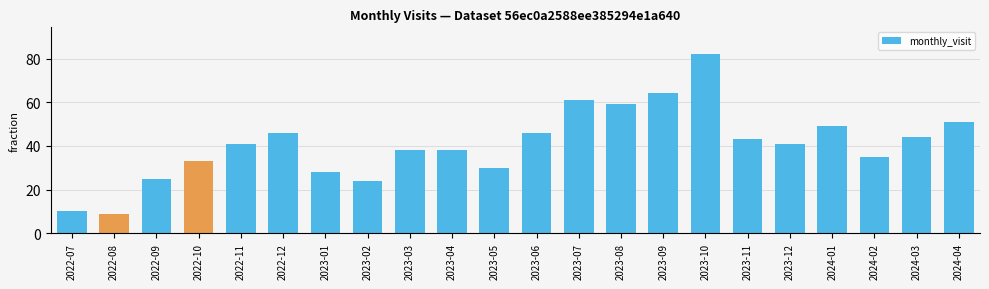

What is the difference between the values at 2022-11 and 2023-06?

5